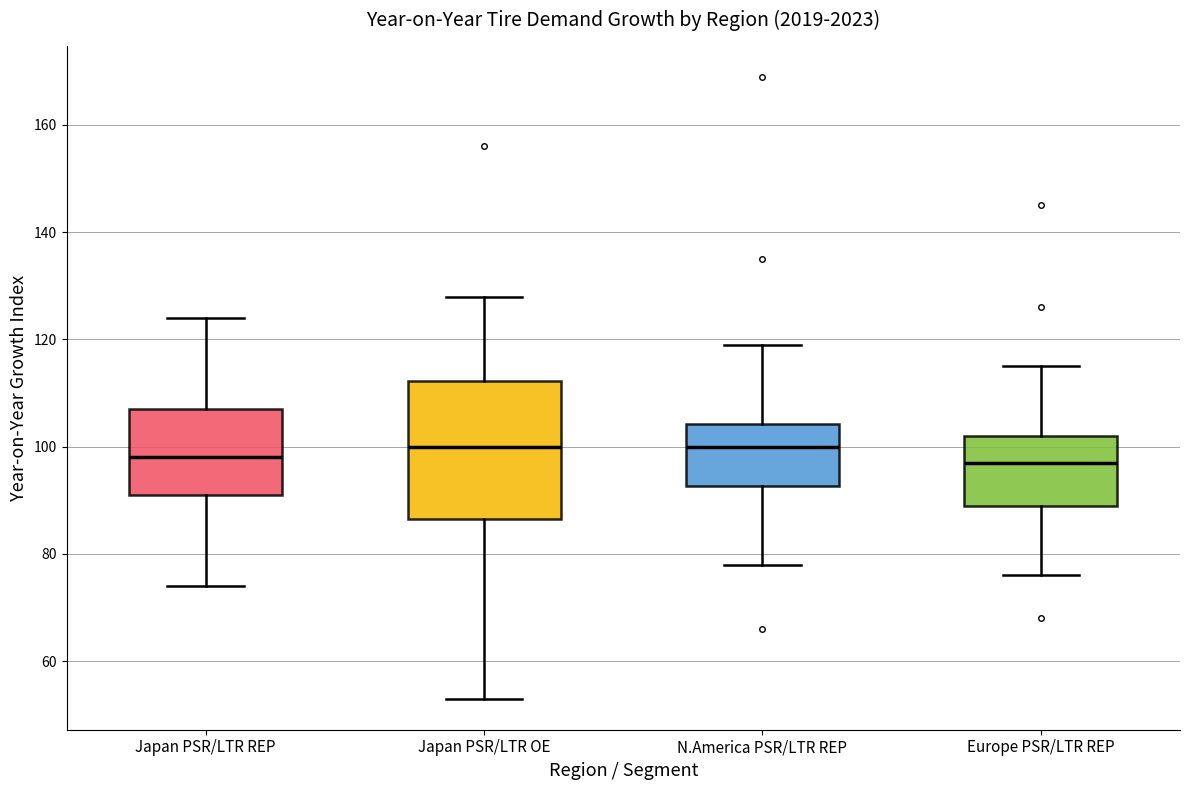

Where does the upper whisker of the box for N.America PSR/LTR REP end on the y-axis? The values are not printed on the chart, so give them approximately, as read against the axis.

120